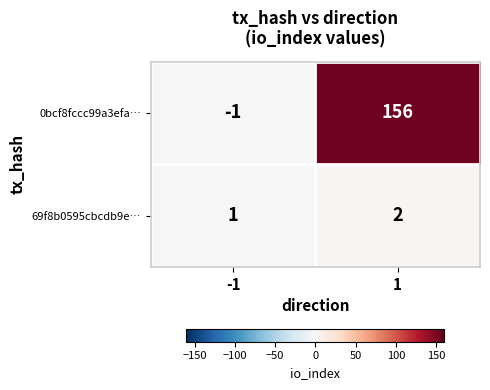

Reading left to right, list all the values displayed in this chart.

0bcf8fccc99a3efa…: -1=-1	1=156
69f8b0595cbcdb9e…: -1=1	1=2